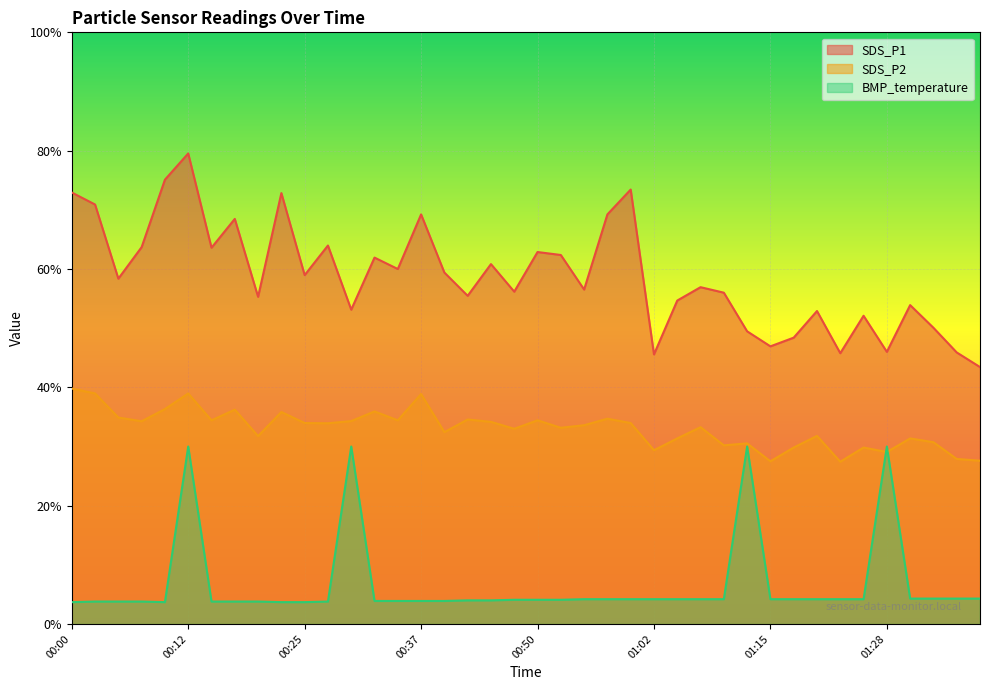

What is the minimum value shown in the chart?

3.7